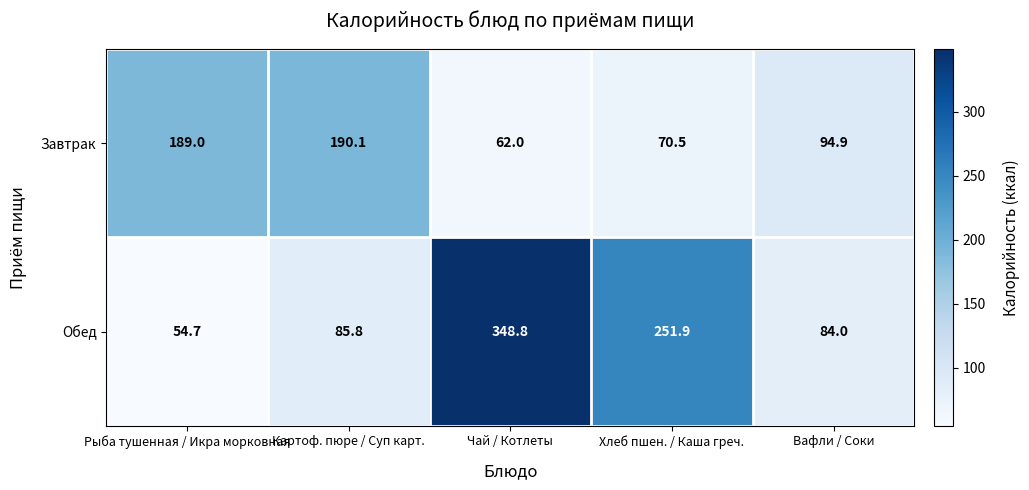

Which label corresponds to the largest value in the chart?

Чай / Котлеты